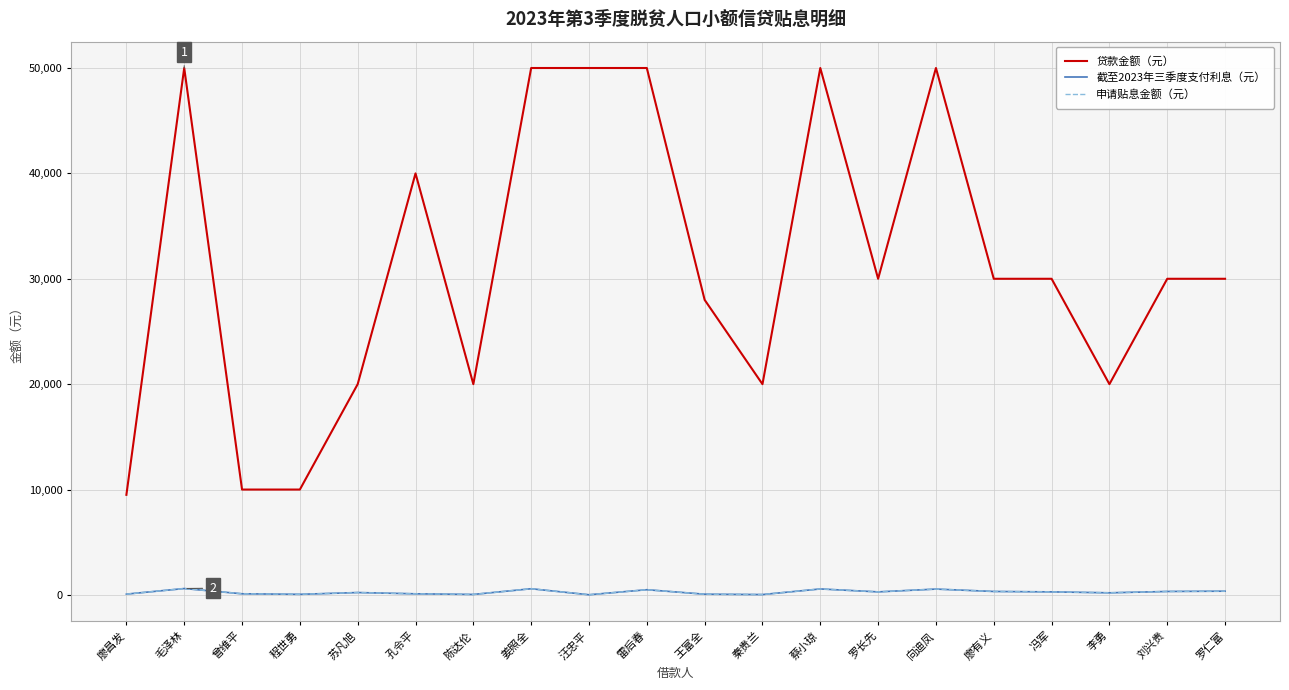

What is the sum of all 贷款金额（元） values?

627500.0